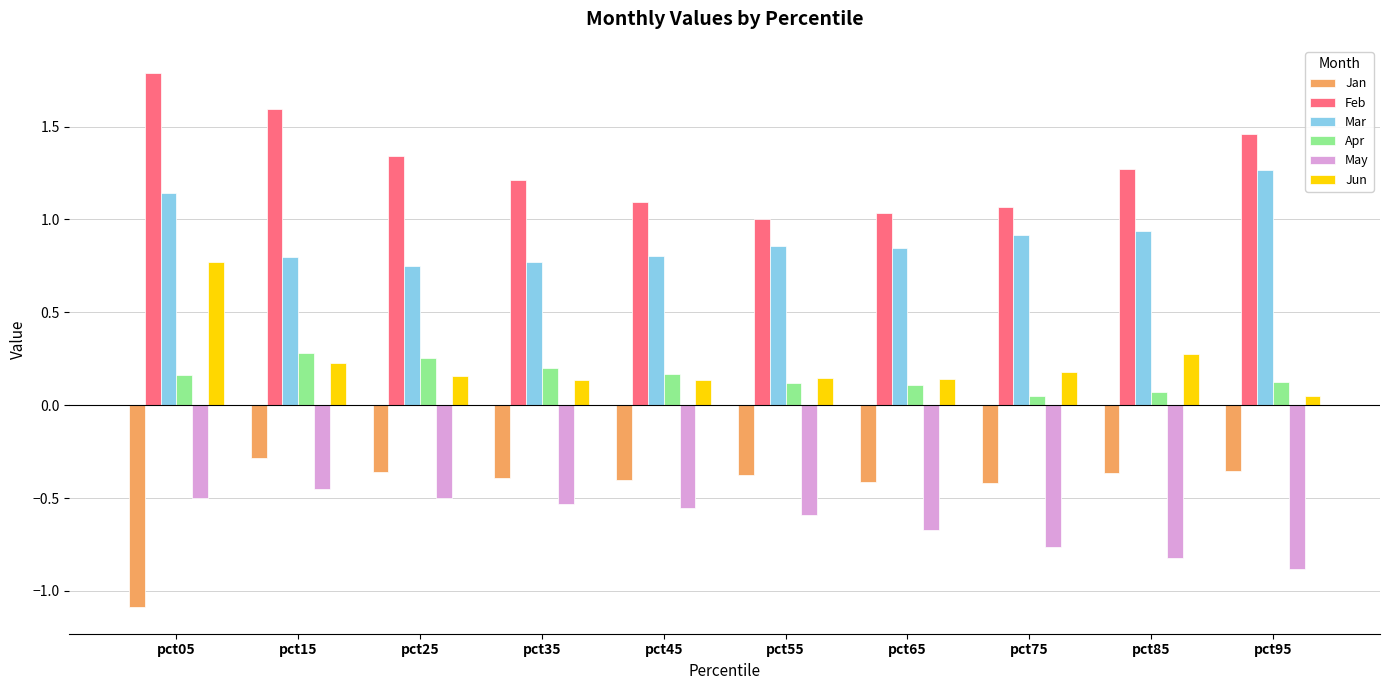

How many categories are shown in the chart?

10